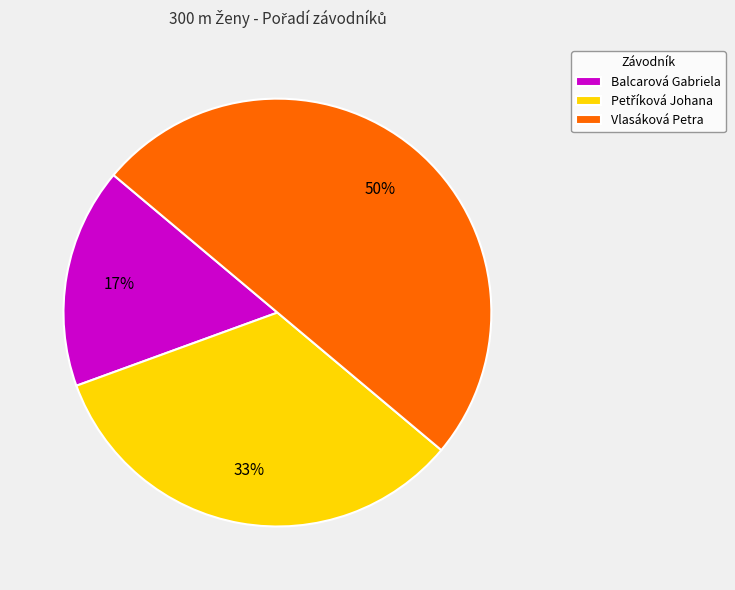

What is the largest slice in the pie chart?

Vlasáková Petra